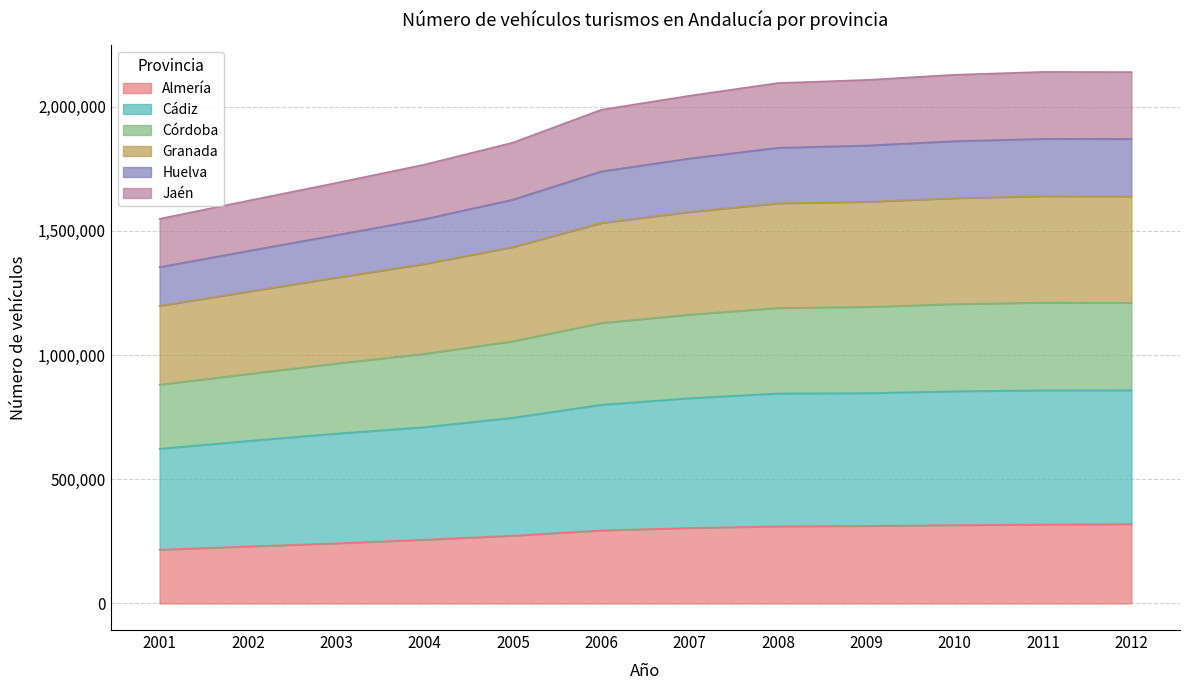

What is the lowest value of the Almería series?

216474